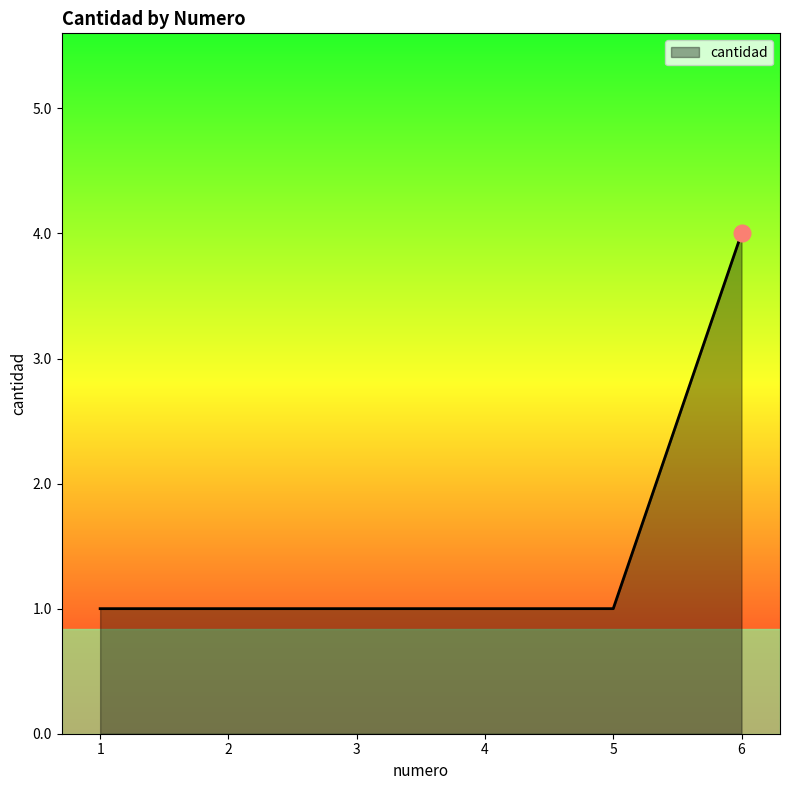

True or false: there are more than 2 points higher than both neighbors.

False